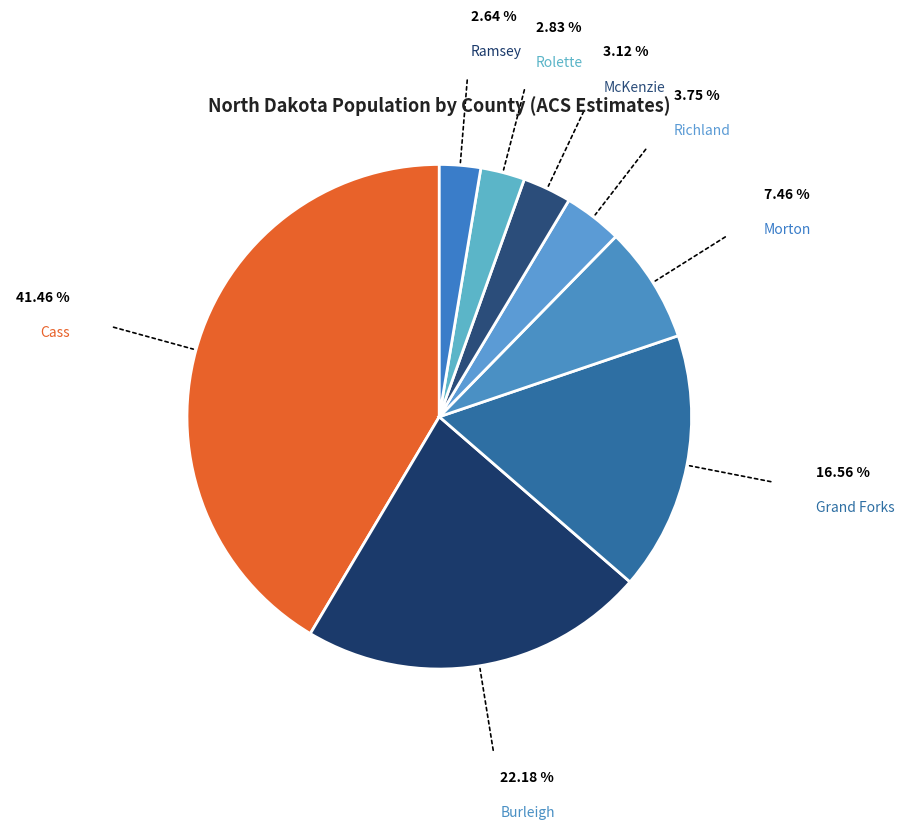

Which category has the biggest portion of the pie?

Cass